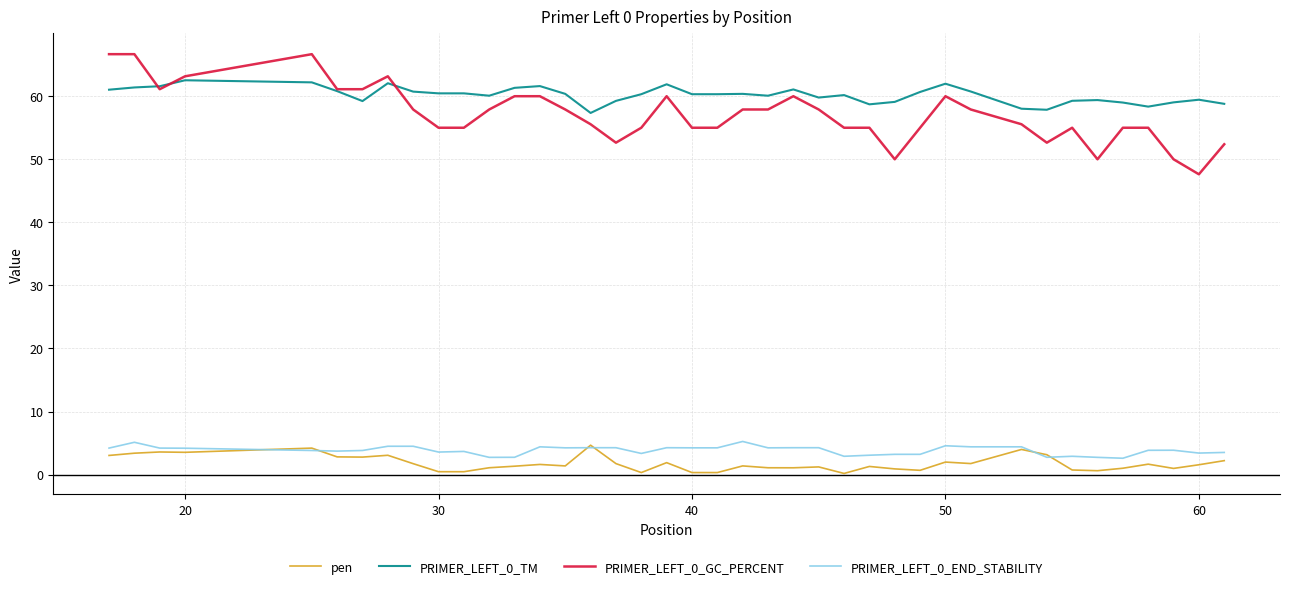

Which series has the widest spread of values?

PRIMER_LEFT_0_GC_PERCENT